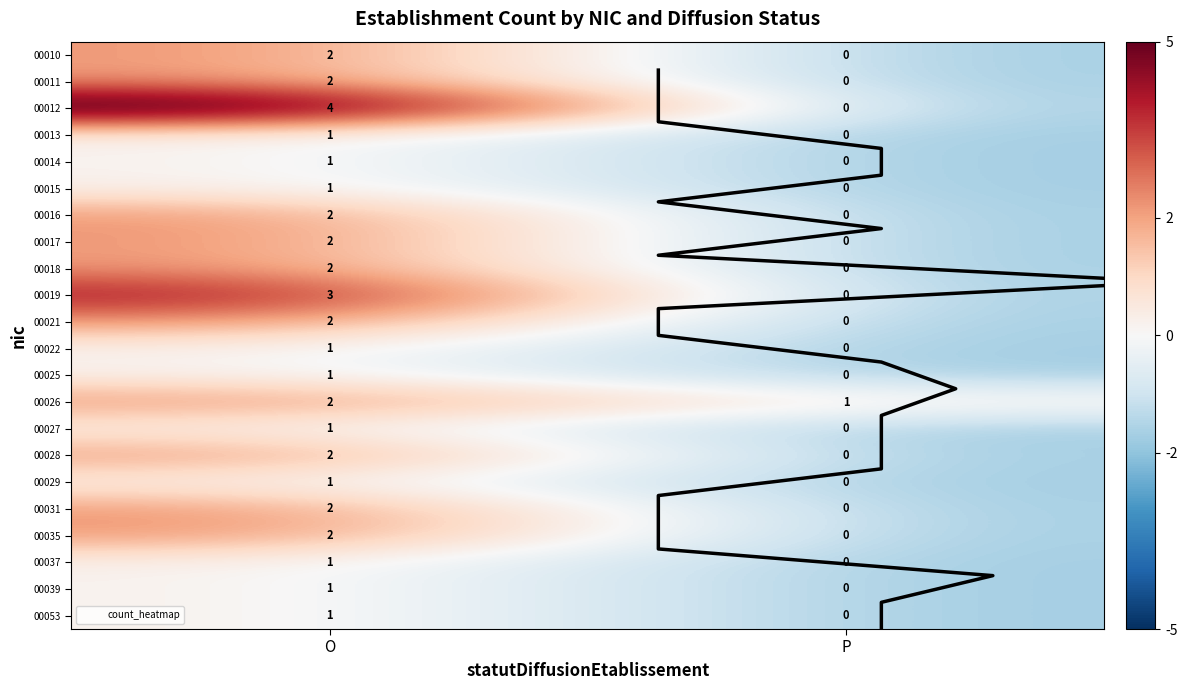

Is the value of 00019 at P greater than the value of 00010 at P?

No